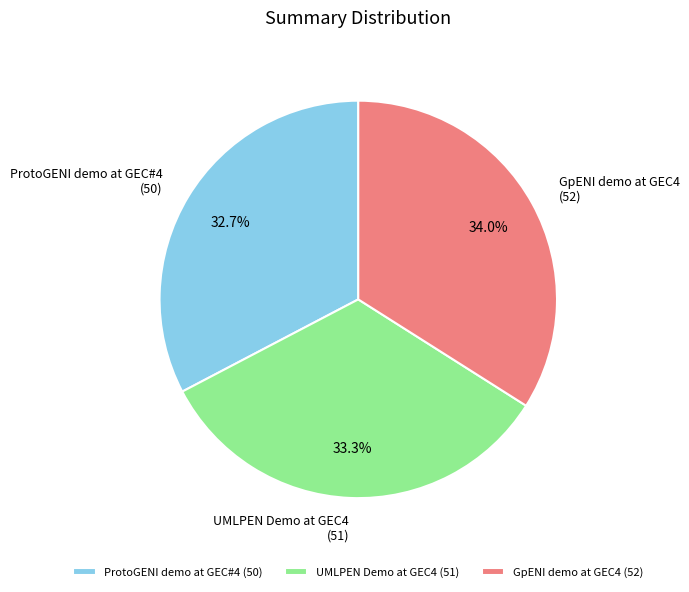

Which category has the biggest portion of the pie?

GpENI demo at GEC4